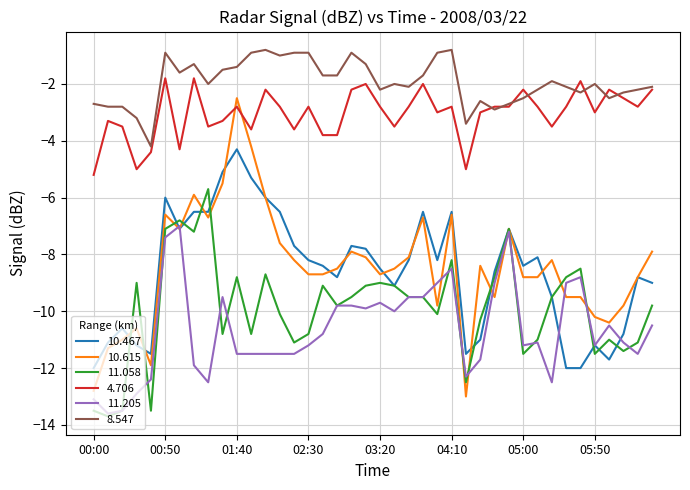

What is the sum of all 4.706 values?

-122.1